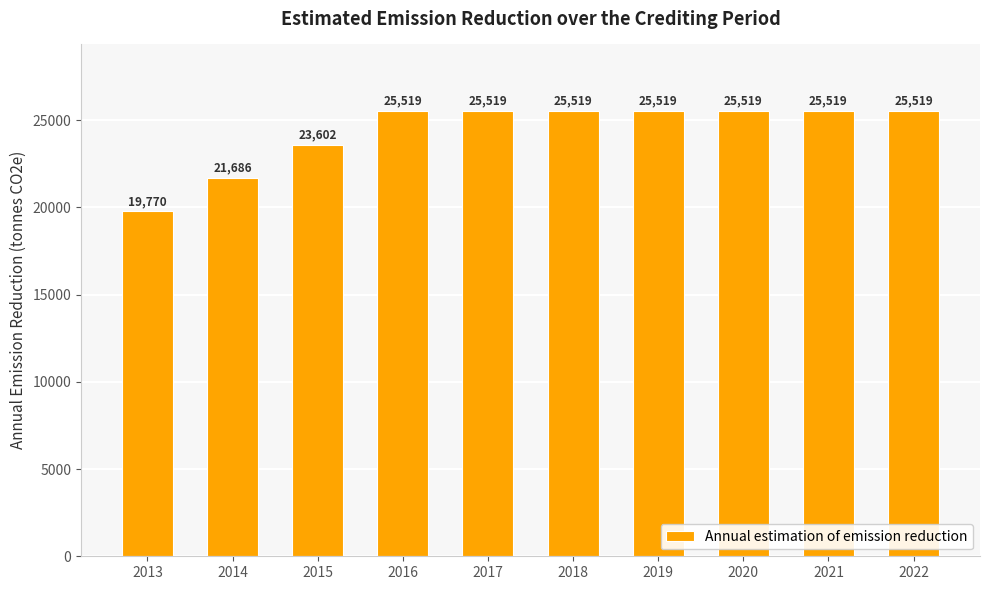

What is the ratio of the value at 2022 to the value at 2018?

1.0